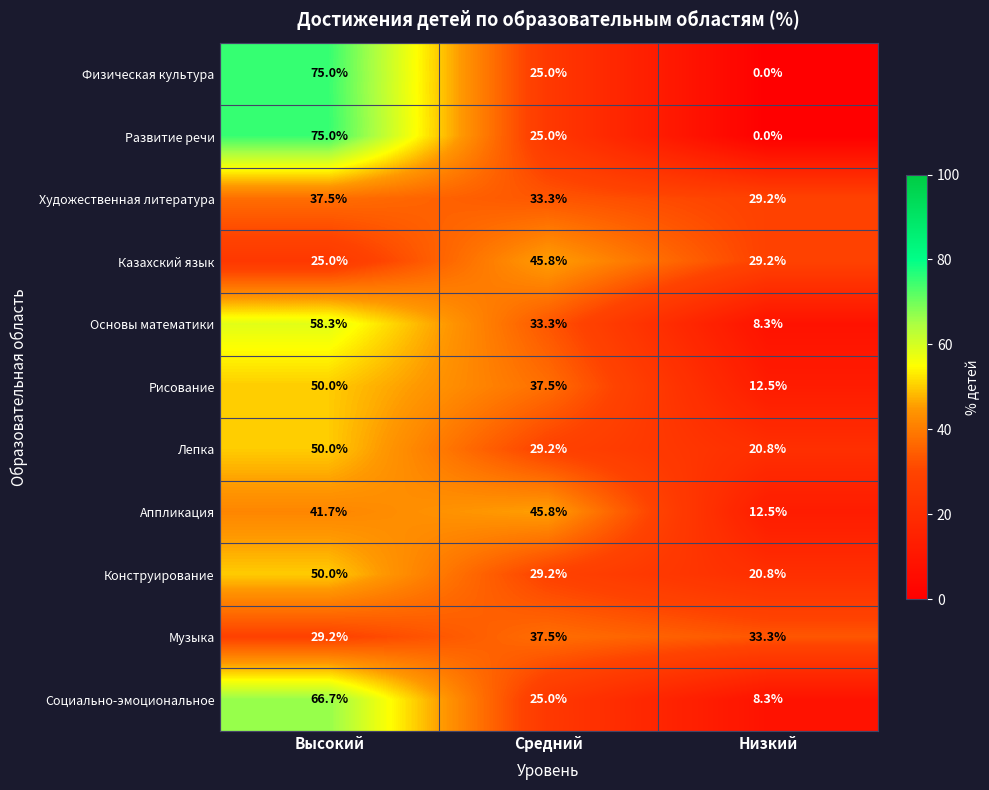

Where does the Казахский язык series first go above 29?

Средний